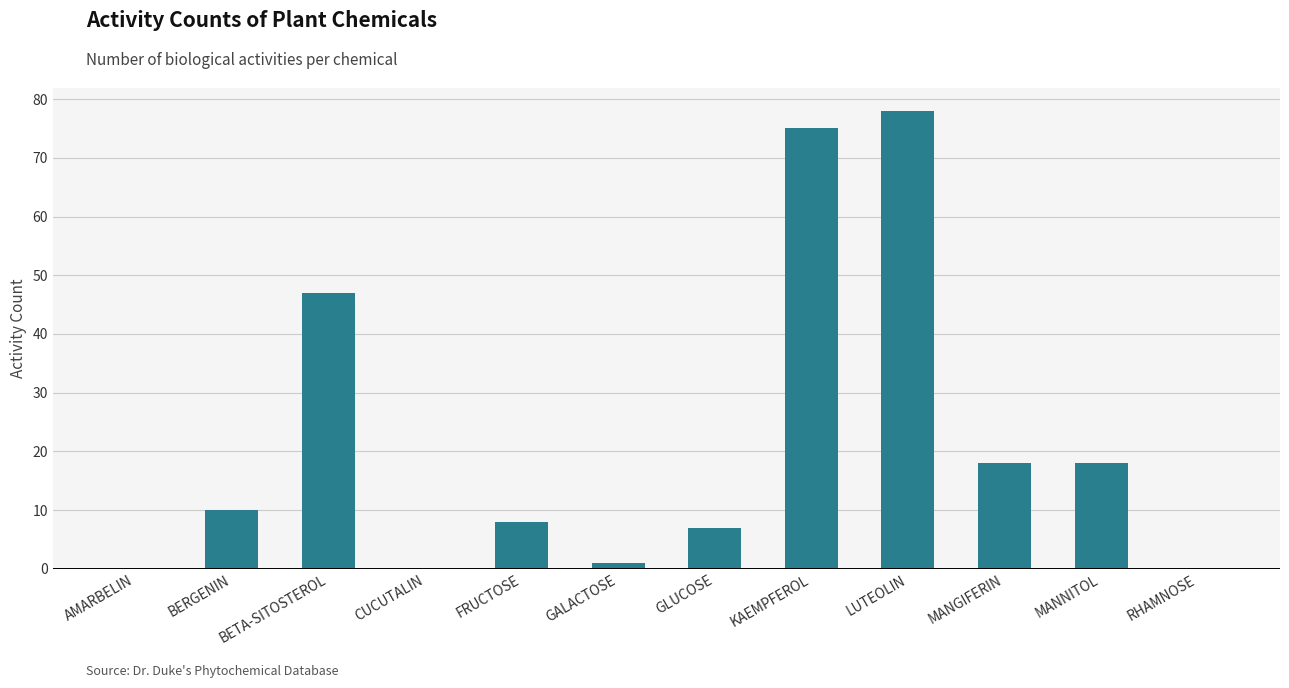

What is the sum of all values?

262